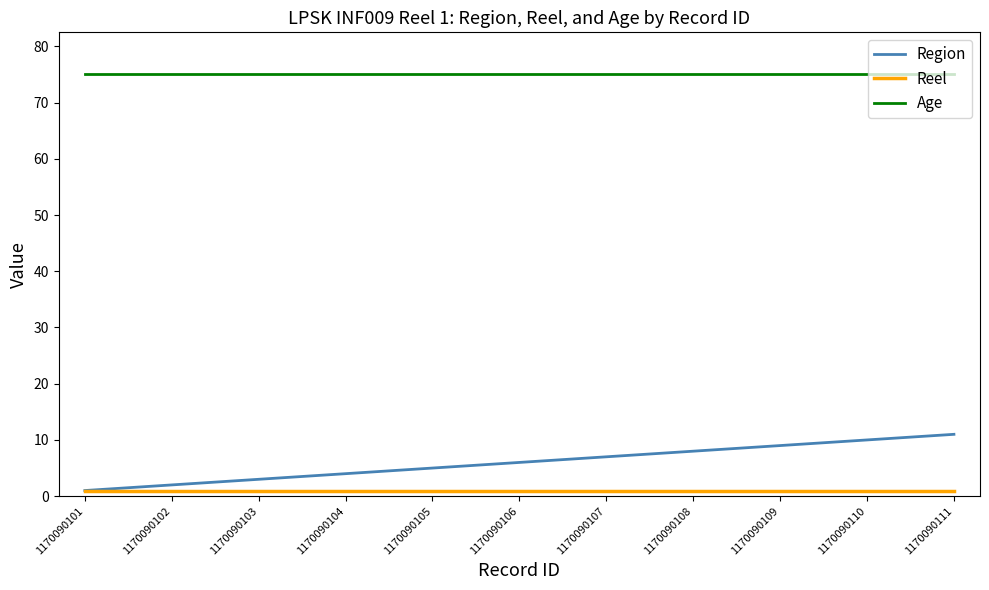

True or false: Region and Age intersect in this chart.

False